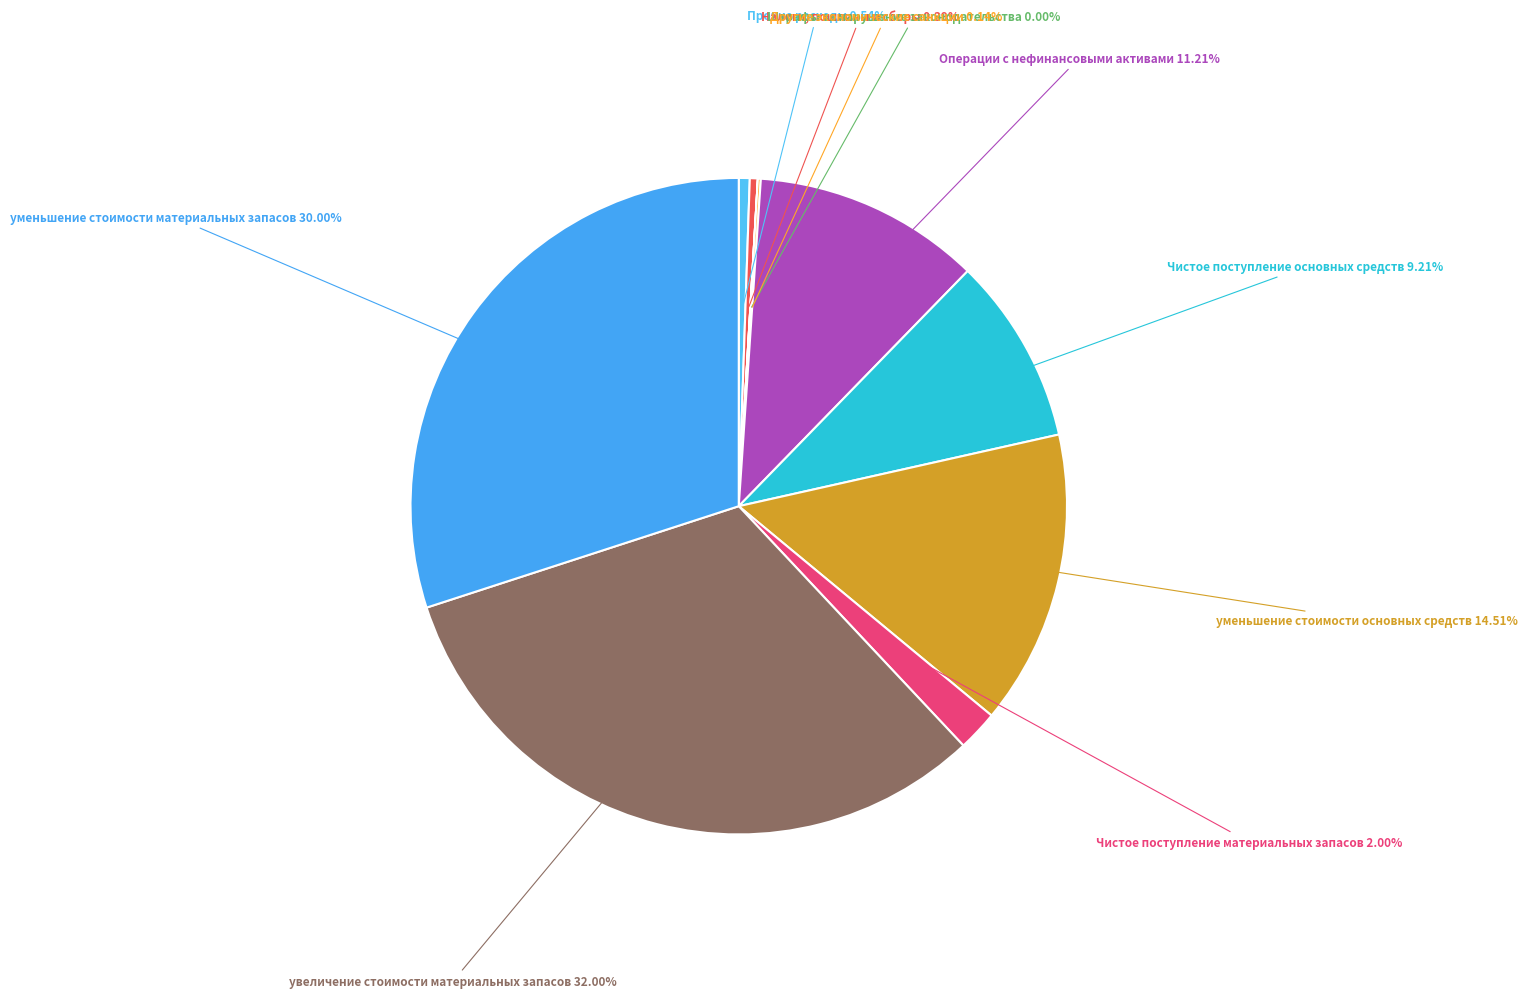

Does Прочие расходы represent more than half of the total?

No